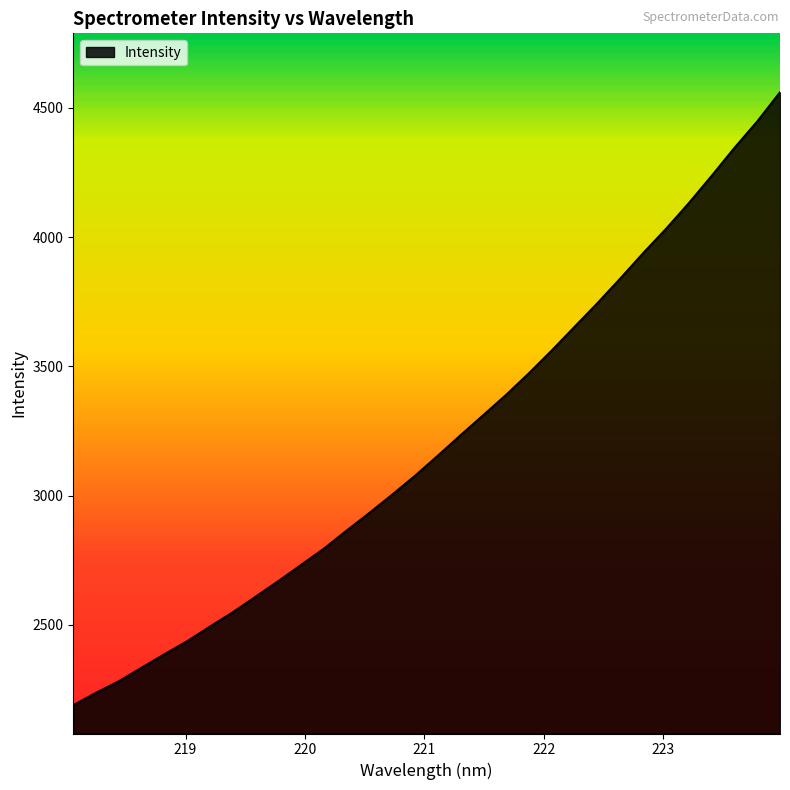

Rank the categories by value from highest to lowest.

223.9802, 223.7895, 223.5987, 223.408, 223.2172, 223.0264, 222.8355, 222.6447, 222.4538, 222.263, 222.0721, 221.8812, 221.6902, 221.4993, 221.3083, 221.1174, 220.9264, 220.7354, 220.5444, 220.3533, 220.1623, 219.9712, 219.7801, 219.589, 219.3979, 219.2067, 219.0156, 218.8244, 218.6332, 218.442, 218.2508, 218.0596